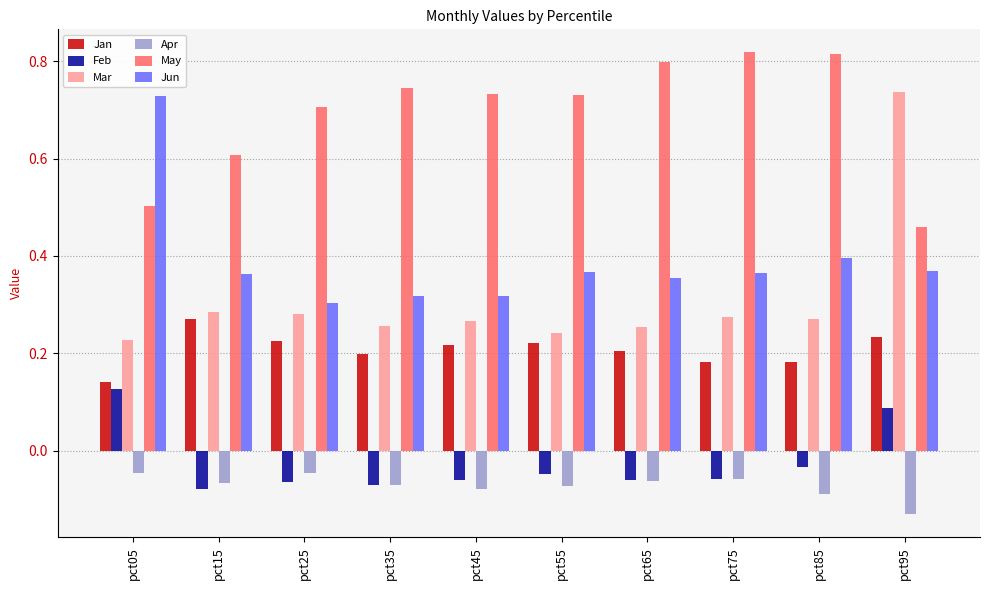

Which category has the lowest value in the Jan series?

pct05